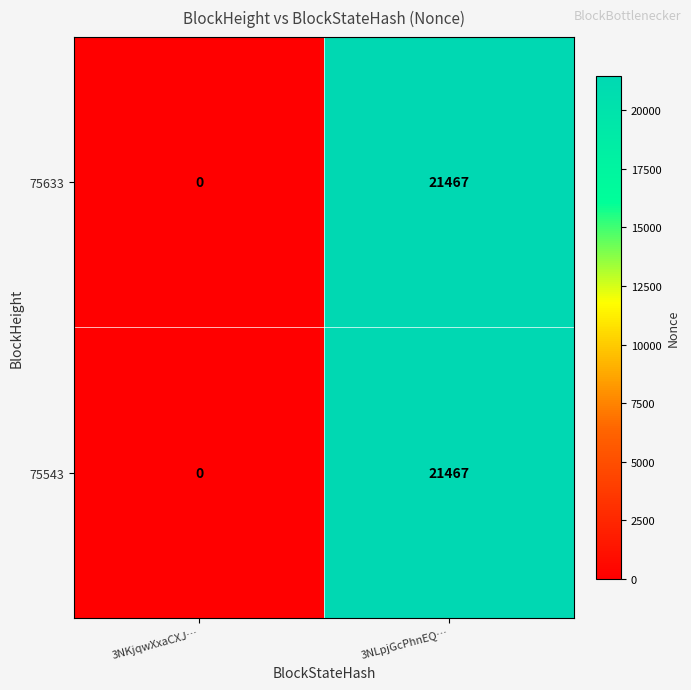

At which category is the sum across all series the highest?

3NLpjGcPhnEQ…